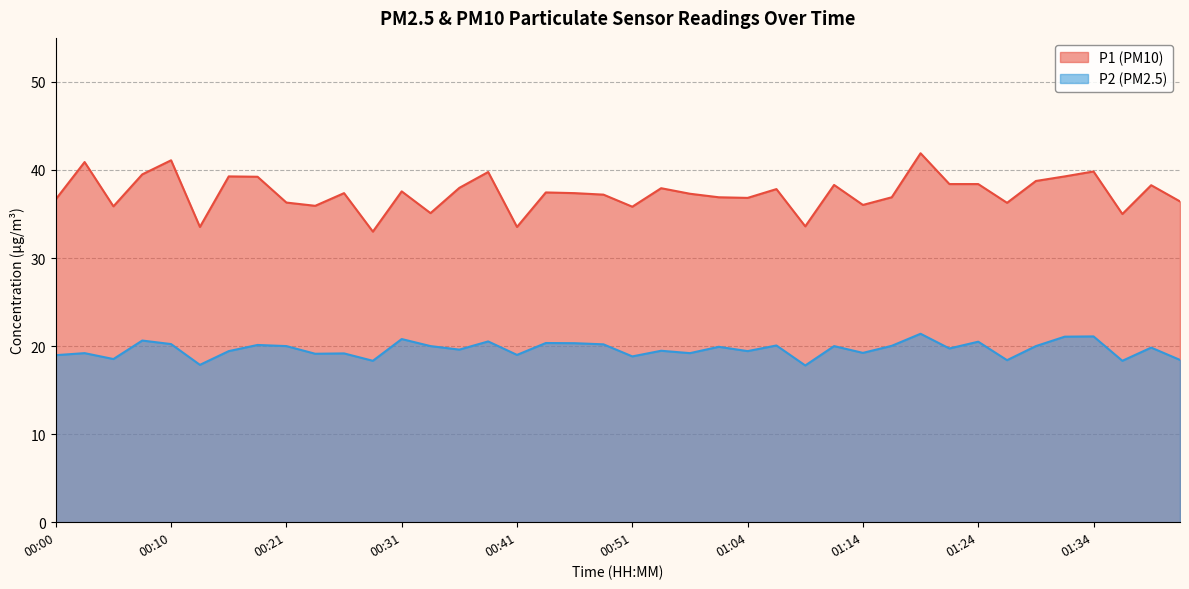

Does the chart display data point markers on the line(s)?

No